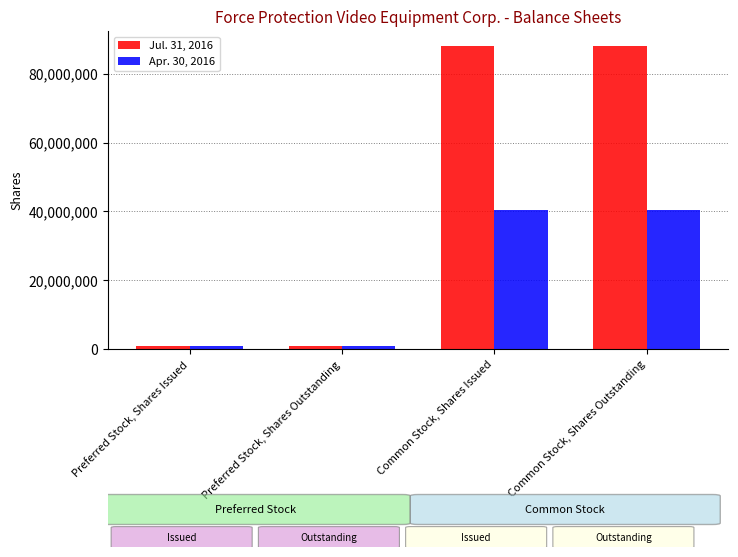

List the series in order of their overall mean, highest first.

Jul. 31, 2016, Apr. 30, 2016